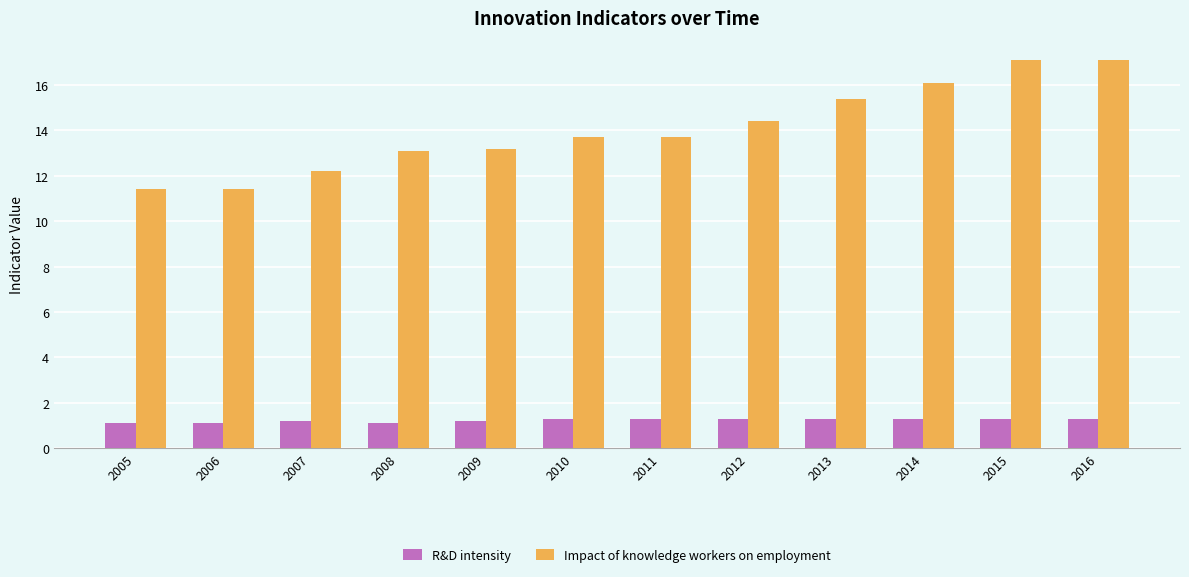

What is the difference between the highest and lowest values at 2011?

12.4